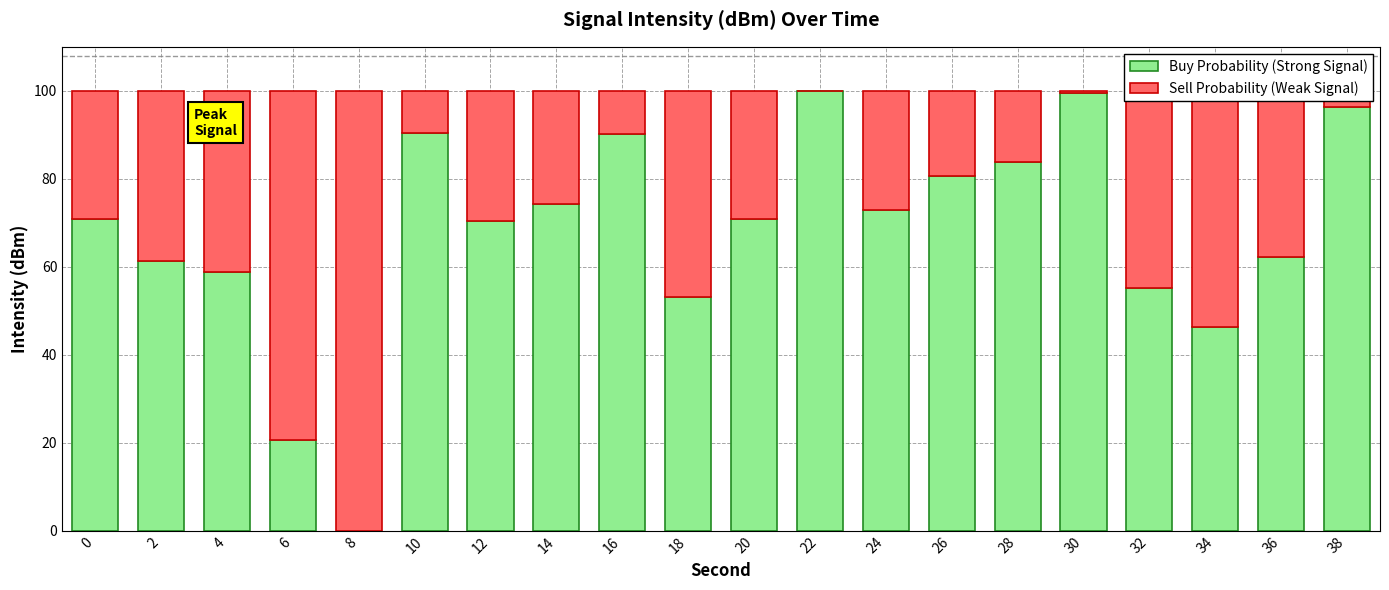

What is the highest value of the Buy Probability (Strong Signal) series?

100.0